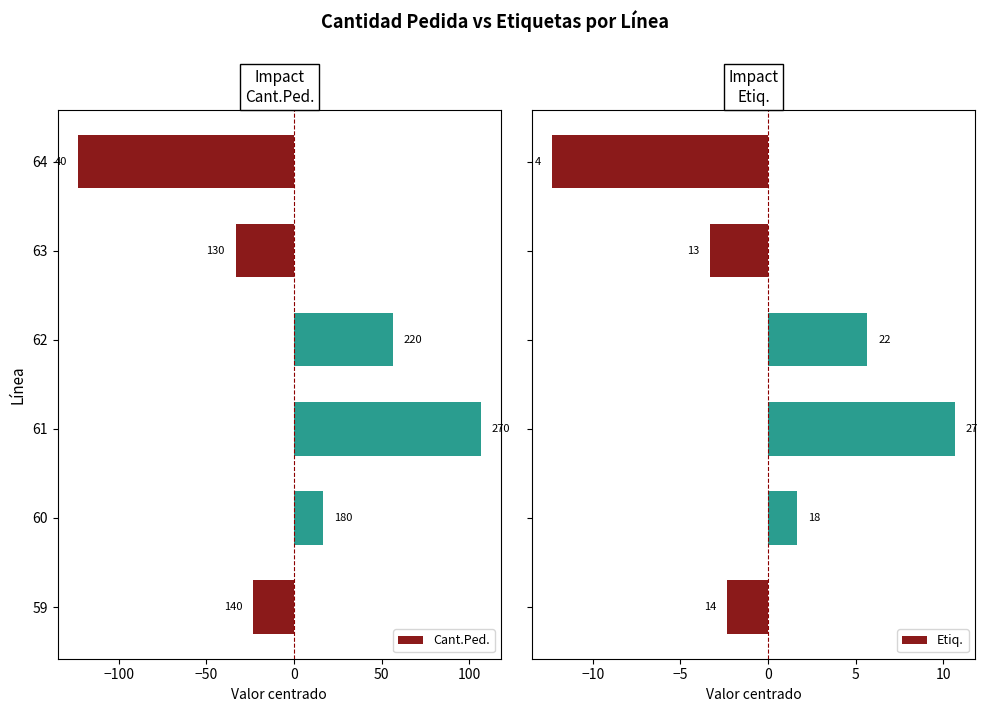

What is the highest value of the Cant.Ped. series?

106.7